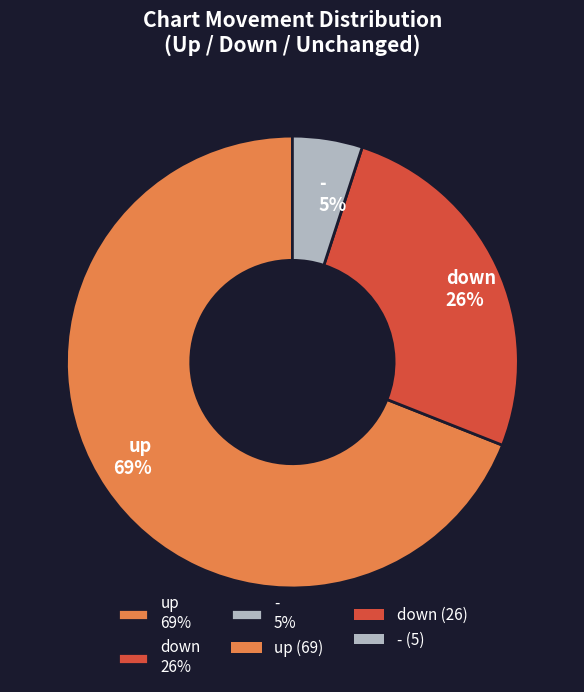

Approximately how many times larger is the value at - compared to up?

0.1